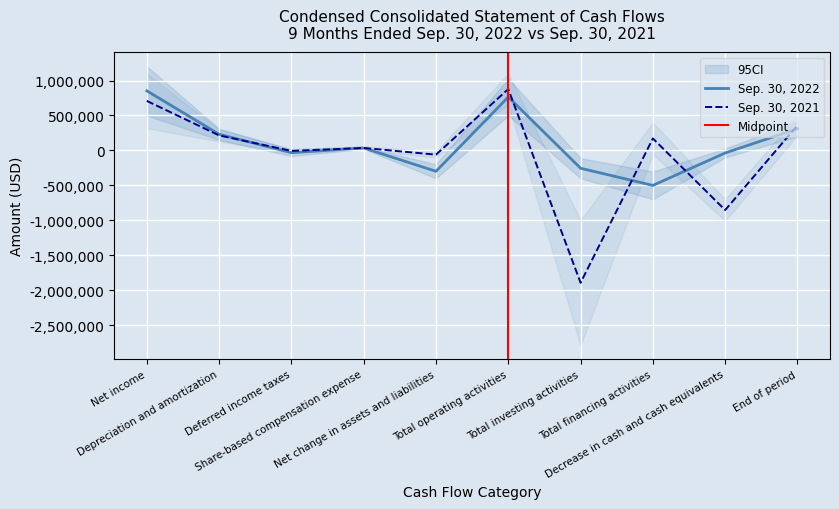

Reading left to right, transcribe all the data shown in this chart.

Sep. 30, 2022: Net income=852461	Depreciation and amortization=230968	Deferred income taxes=-32889	Share-based compensation expense=34587	Net change in assets and liabilities=-299311	Total operating activities=764358	Total investing activities=-255538	Total financing activities=-501189	Decrease in cash and cash equivalents=-36828	End of period=309944
Sep. 30, 2021: Net income=708372	Depreciation and amortization=214494	Deferred income taxes=-7209	Share-based compensation expense=35021	Net change in assets and liabilities=-60947	Total operating activities=878560	Total investing activities=-1895184	Total financing activities=171201	Decrease in cash and cash equivalents=-854146	End of period=358676